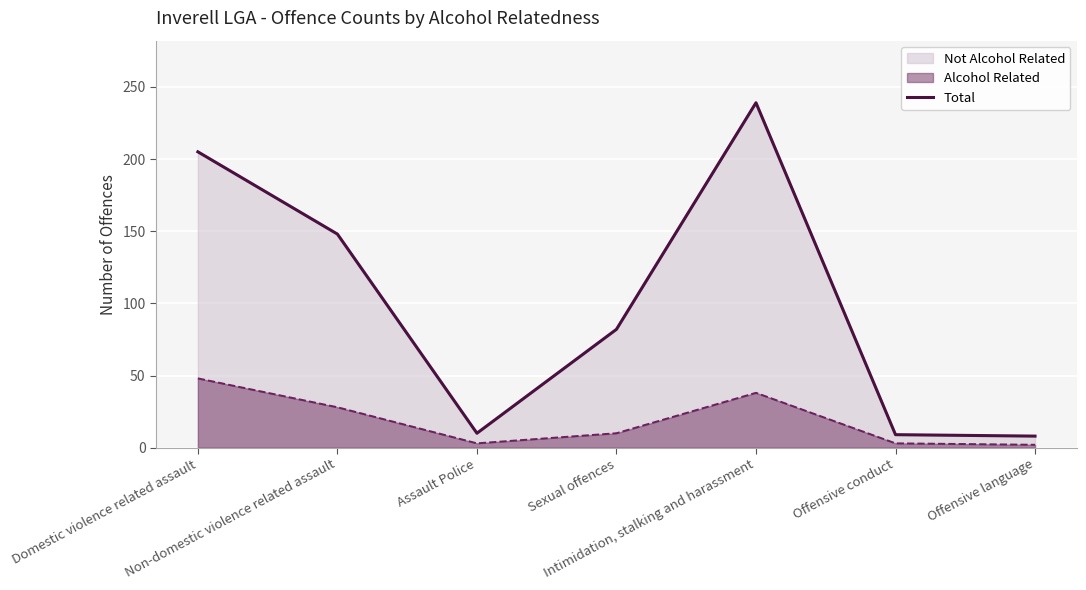

How many points are higher than both their immediate neighbors (excluding endpoints)?

1